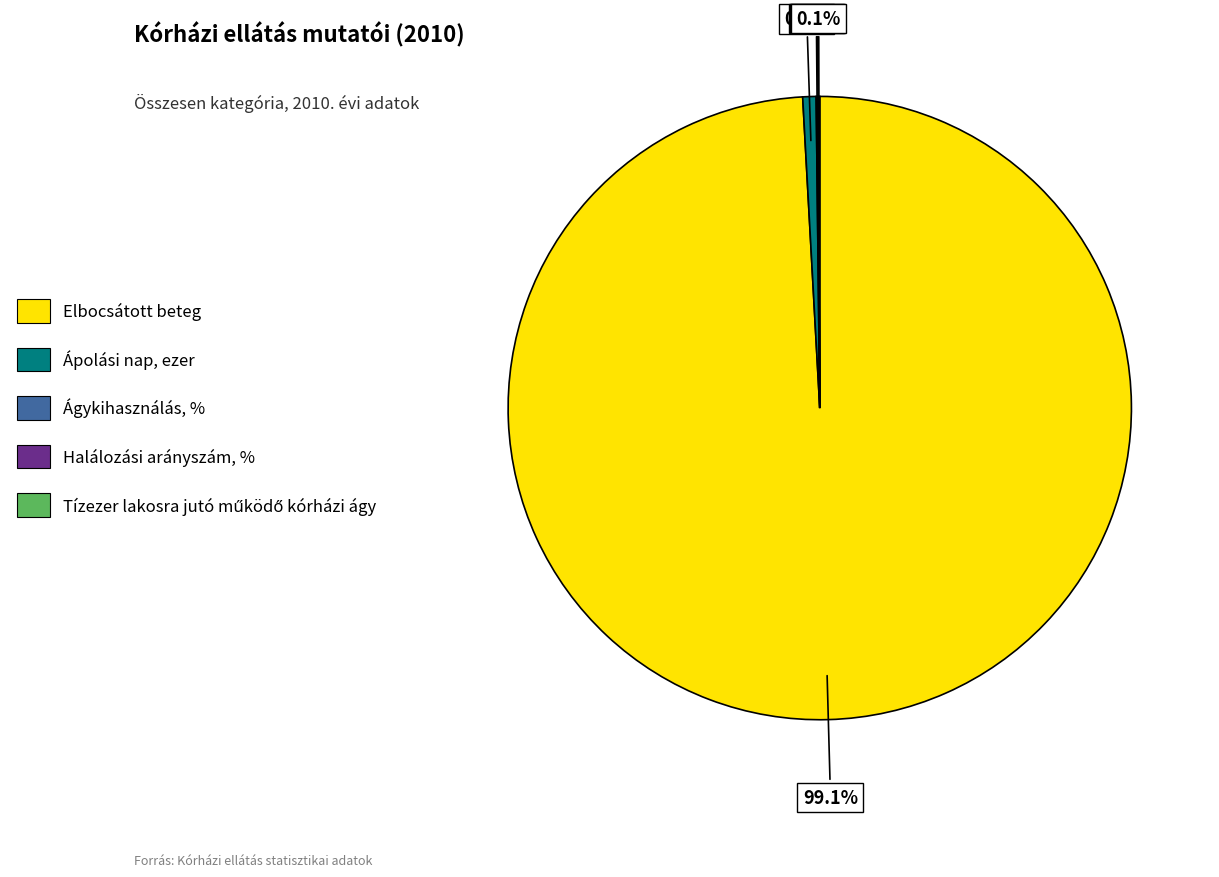

Which category has the biggest portion of the pie?

Elbocsátott beteg